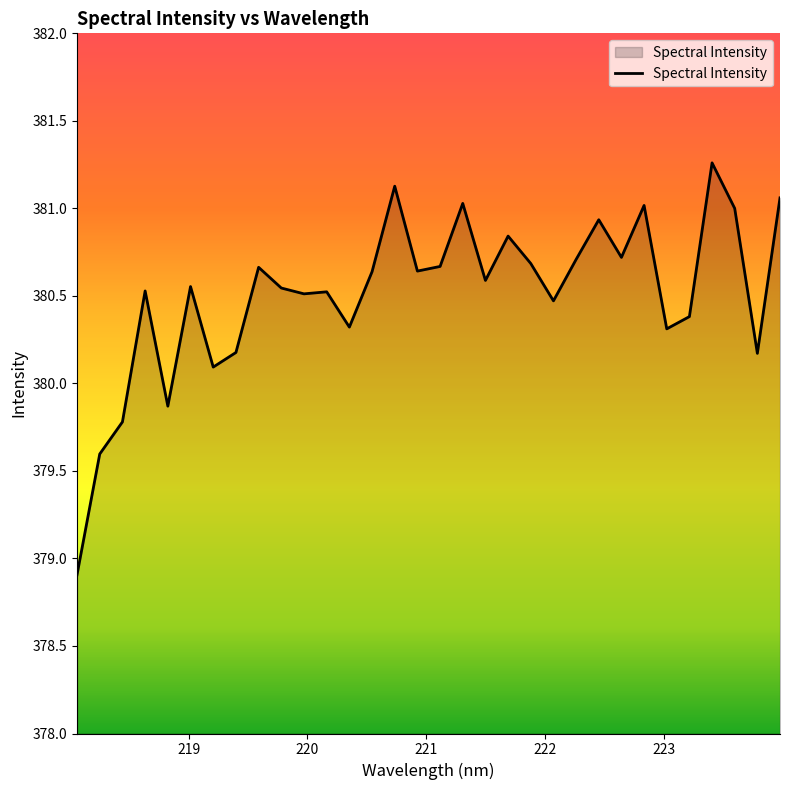

What is the difference between the maximum and minimum values?

2.4